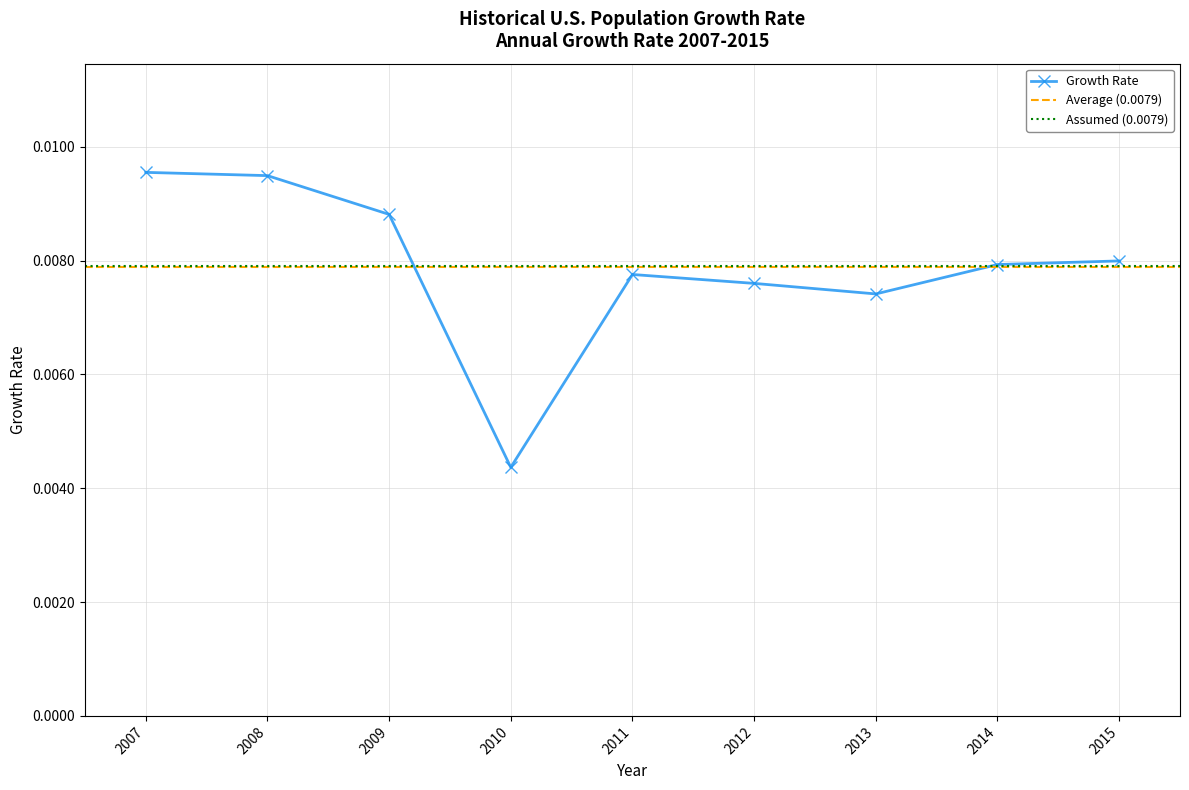

Rank the categories by value from highest to lowest.

2007, 2008, 2009, 2015, 2014, 2011, 2012, 2013, 2010